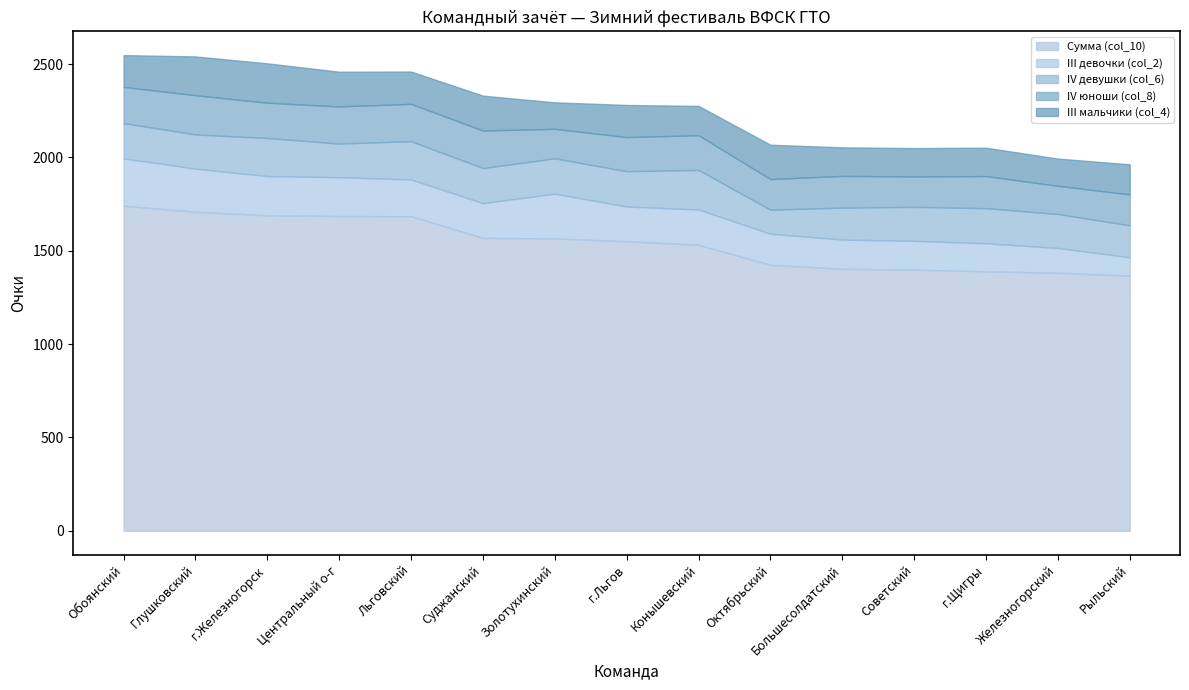

The value of IV юноши (col_8) at Суджанский is 201. True or false?

True